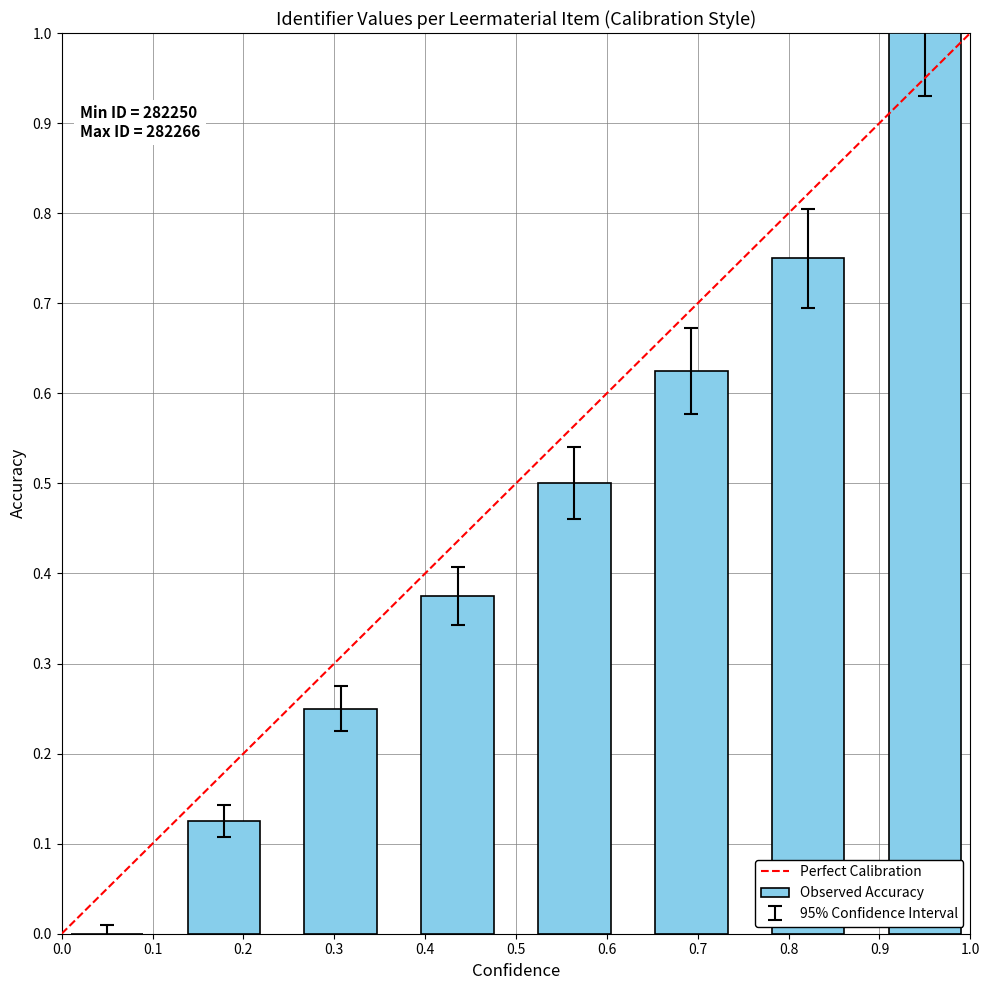

What is the maximum value shown in the chart?

1.0